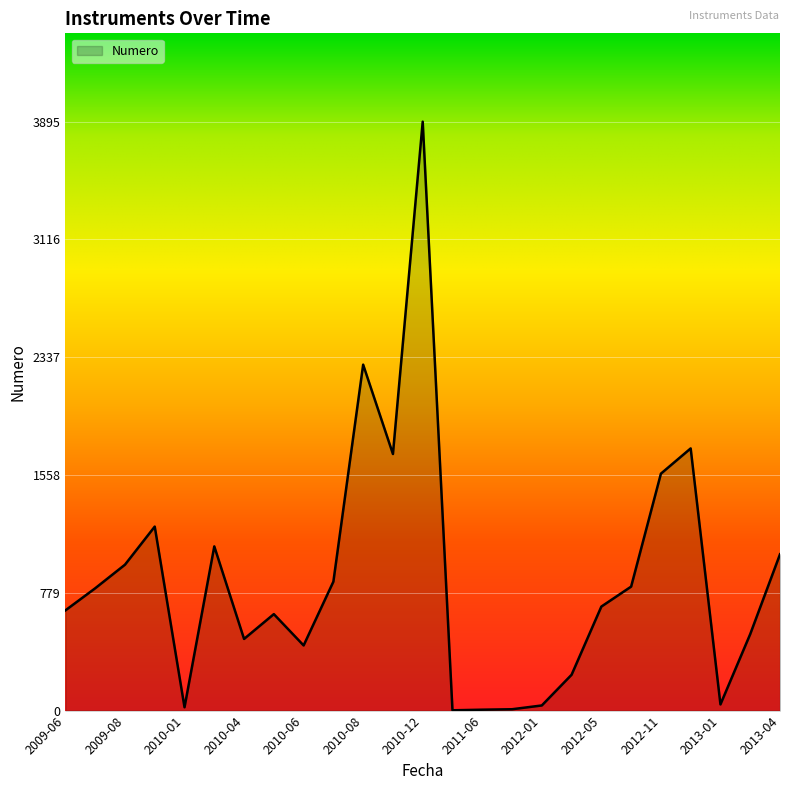

What is the maximum value shown in the chart?

3895